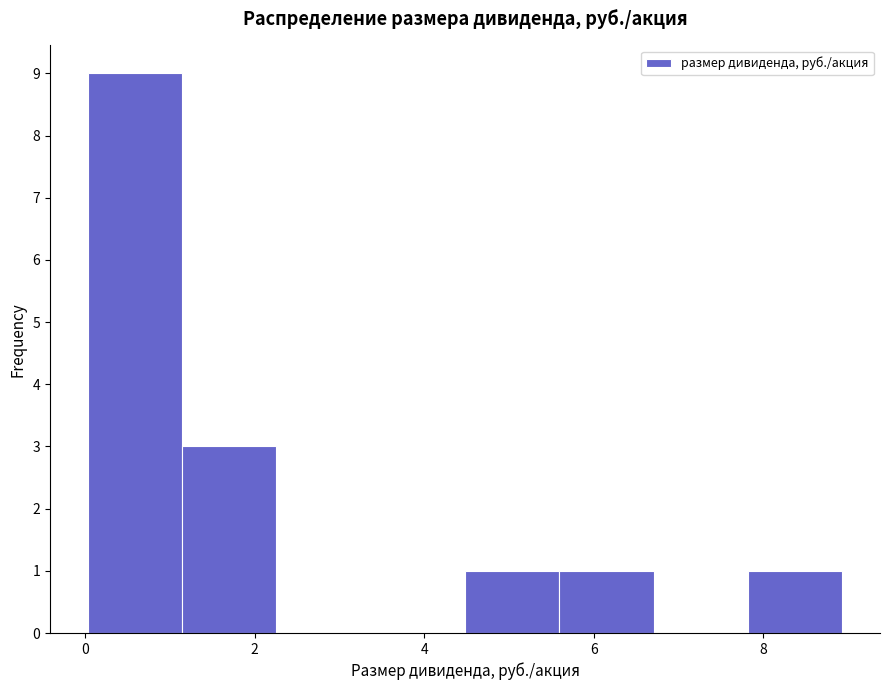

Reading left to right, transcribe this chart: for each bar, give the range it covers on the x-axis and its height. Neither the bar edges nor the heights are printed on the chart, so give them approximately, as read against the axes.

0.0 to 1.2: 9
1.2 to 2.2: 3
2.2 to 3.4: 0
3.4 to 4.4: 0
4.4 to 5.6: 1
5.6 to 6.8: 1
6.8 to 7.8: 0
7.8 to 9.0: 1